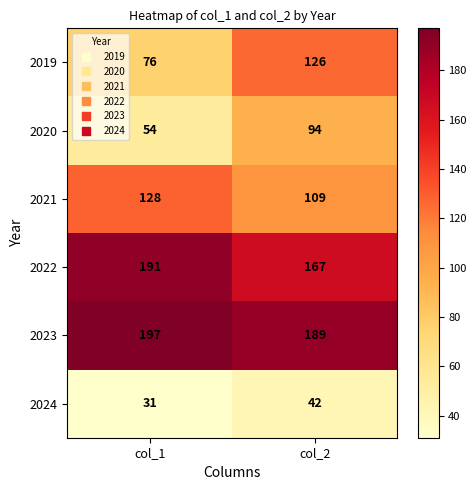

Reading right to left, what are all the values shown in this chart?

2019: 126	76
2020: 94	54
2021: 109	128
2022: 167	191
2023: 189	197
2024: 42	31